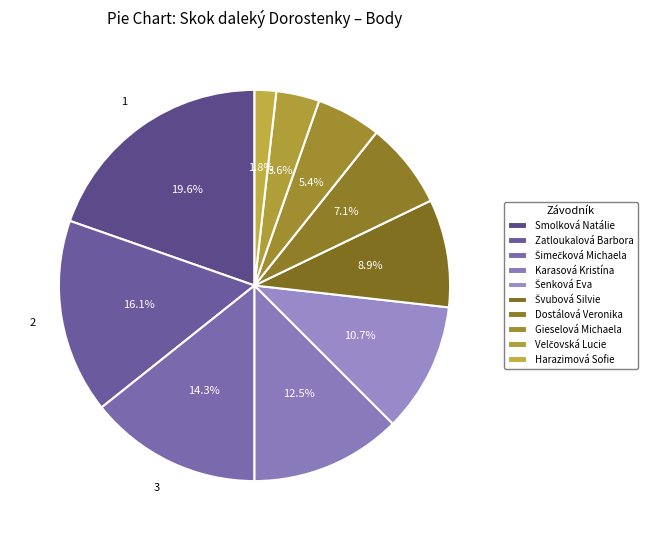

Count the number of slices in the pie.

10